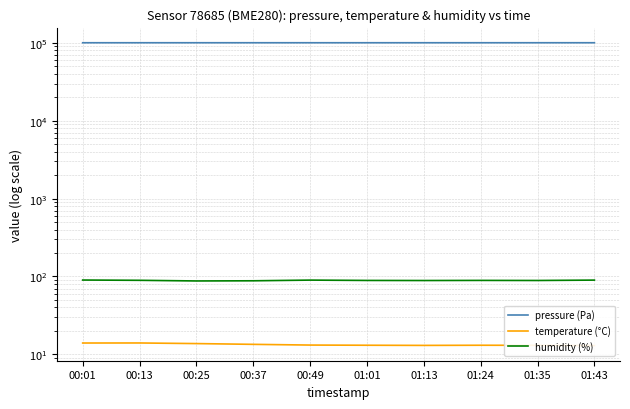

Which series has the widest spread of values?

pressure (Pa)